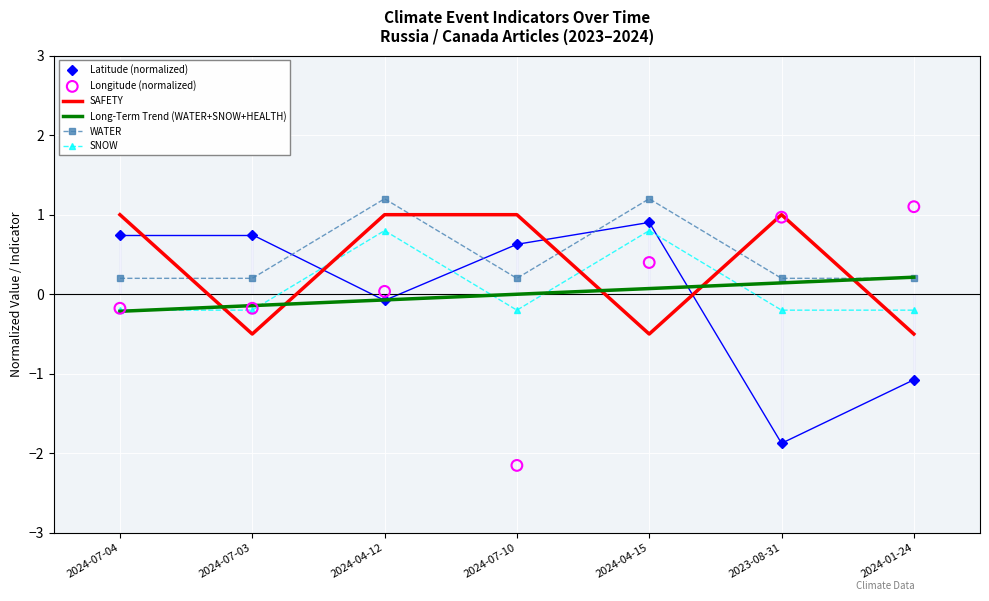

Which series contains the lowest Y value?

Longitude (normalized)